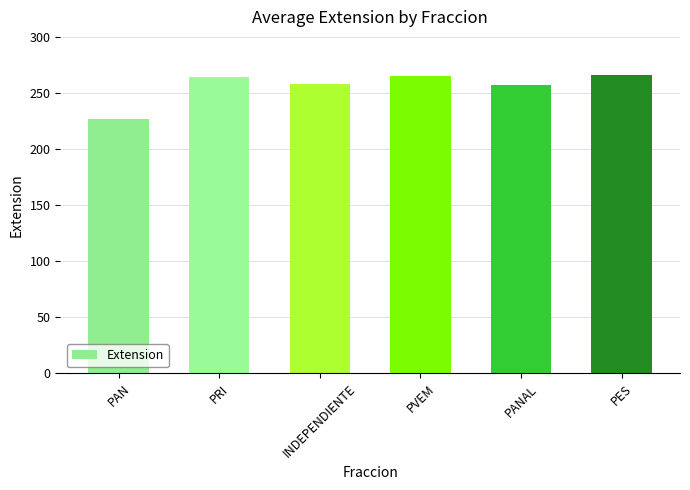

Approximately how many times larger is the value at PAN compared to PES?

0.9